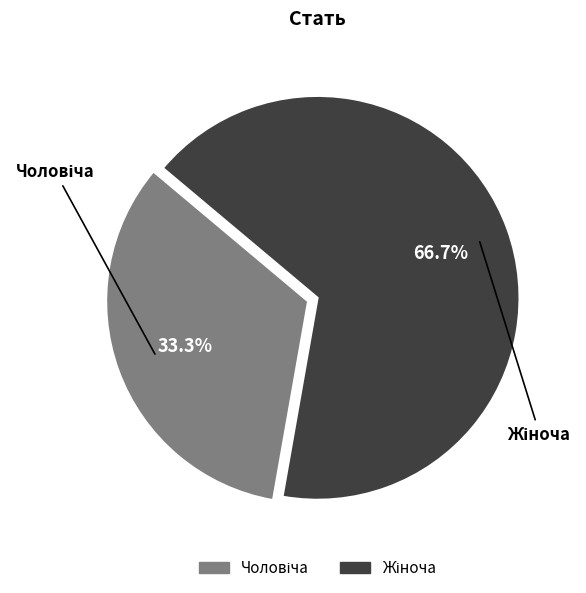

Is there any slice that represents more than half of the pie?

Yes